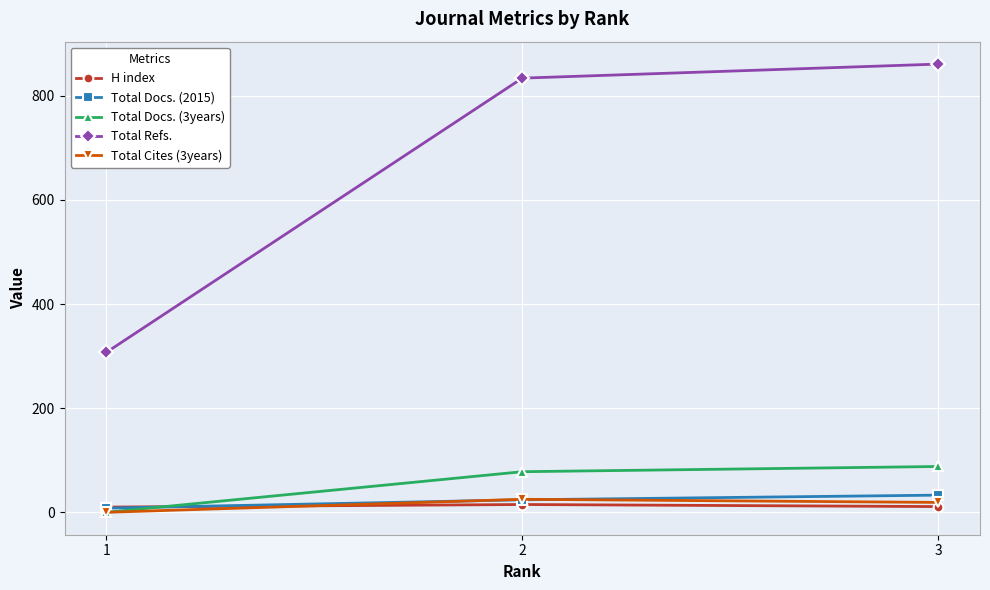

What is the value of the Total Docs. (3years) point at the 3rd from the left?

88